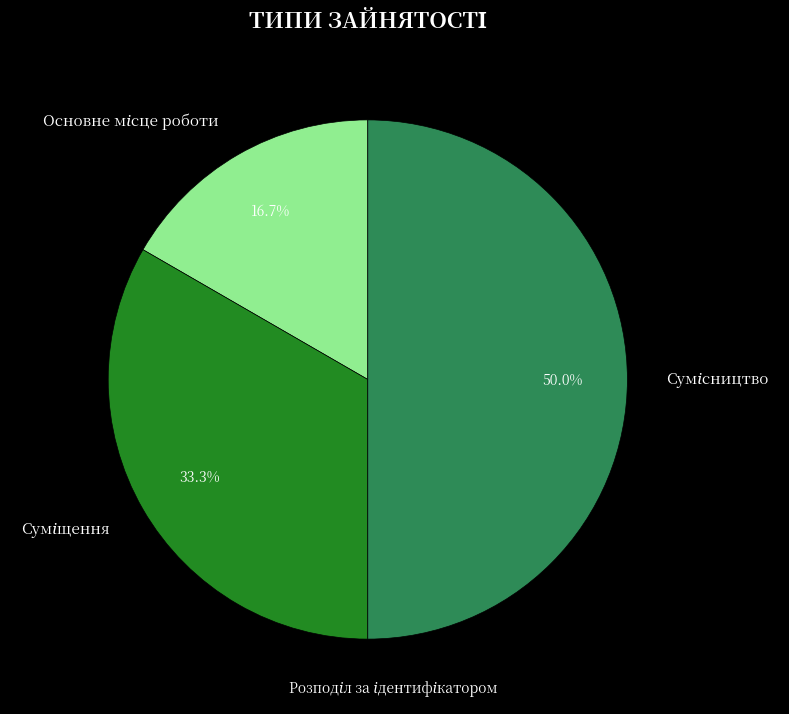

Rank the categories by value from lowest to highest.

Основне місце роботи, Суміщення, Сумісництво